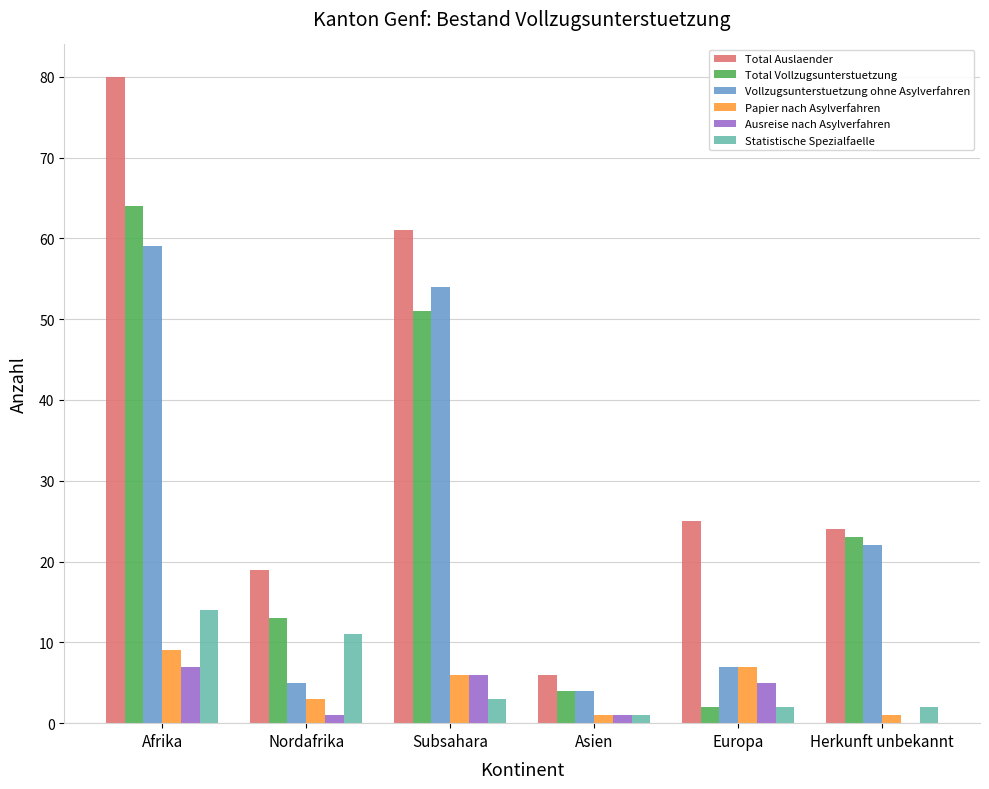

What is the total value across all series at Afrika?

233